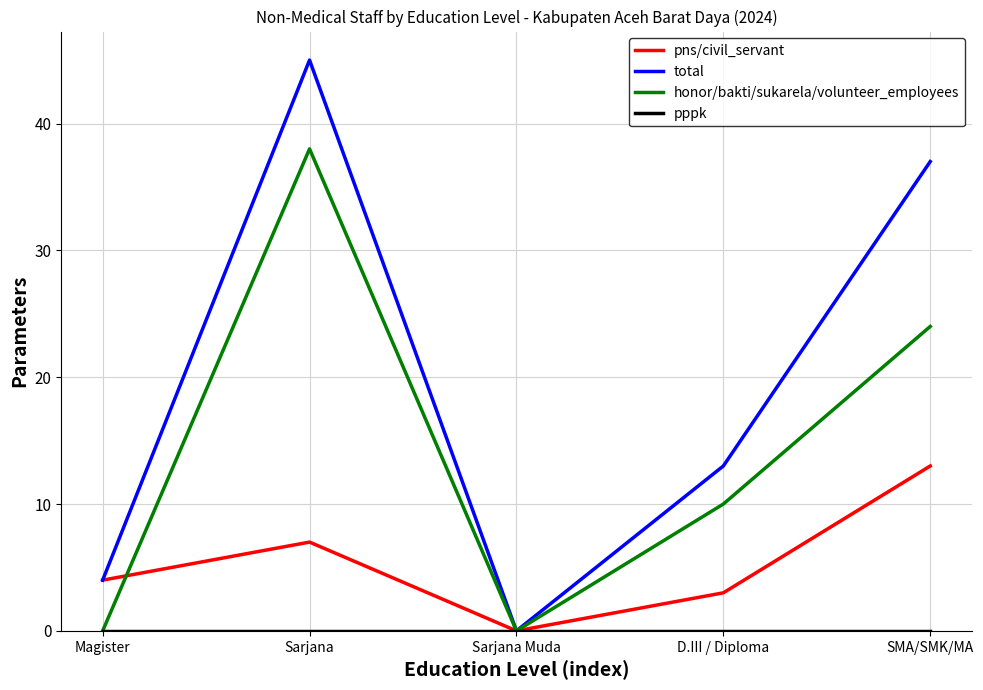

How many categories are shown in the chart?

5